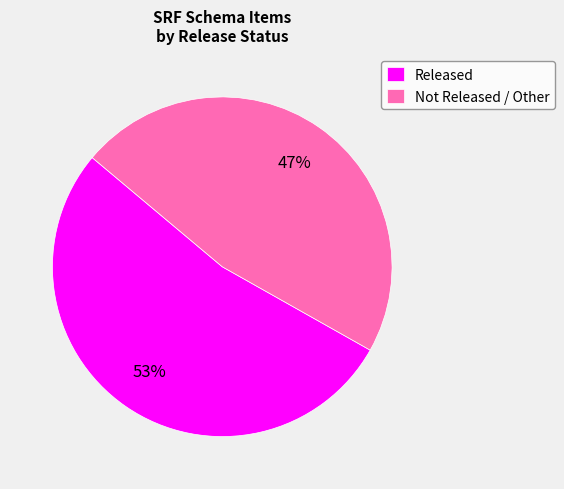

Does any single category account for the majority?

Yes